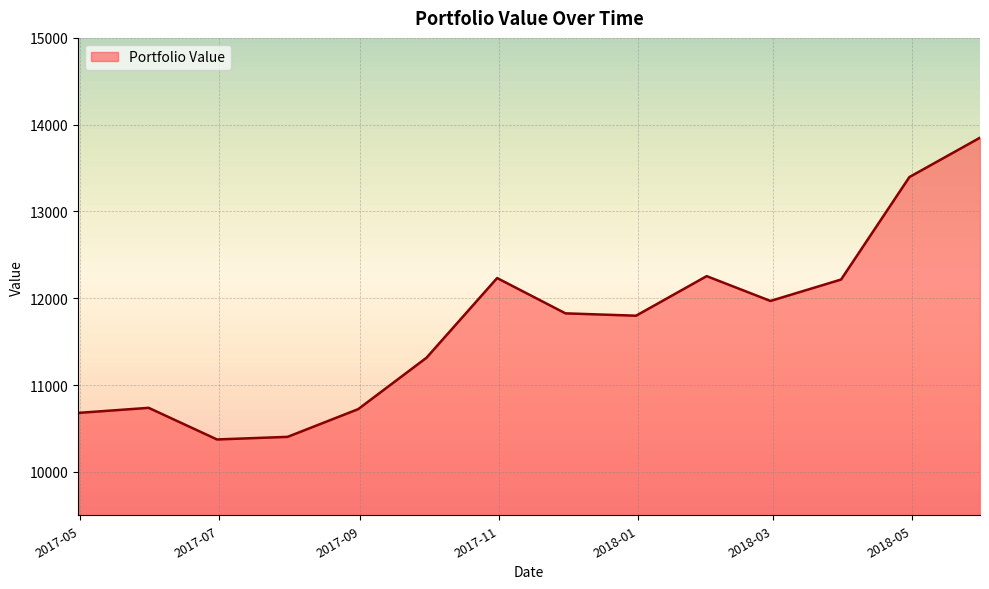

What is the greatest value displayed?

13850.1